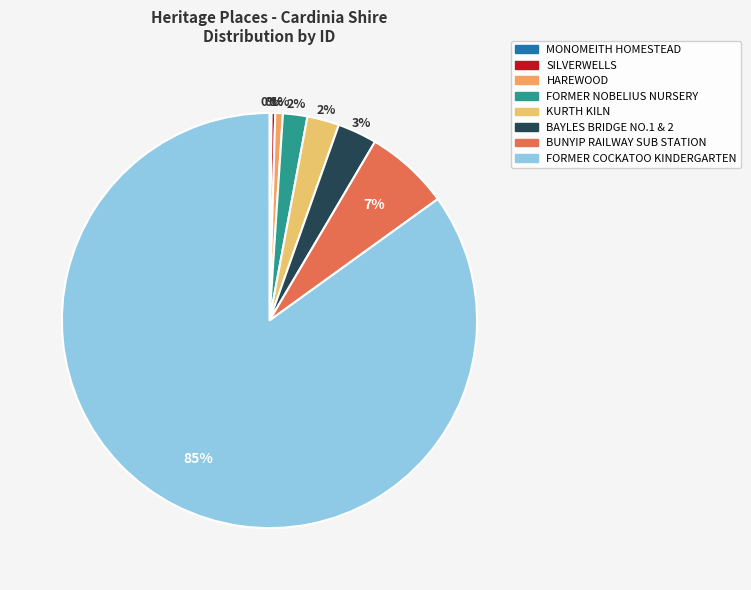

Is there any slice that represents more than half of the pie?

Yes